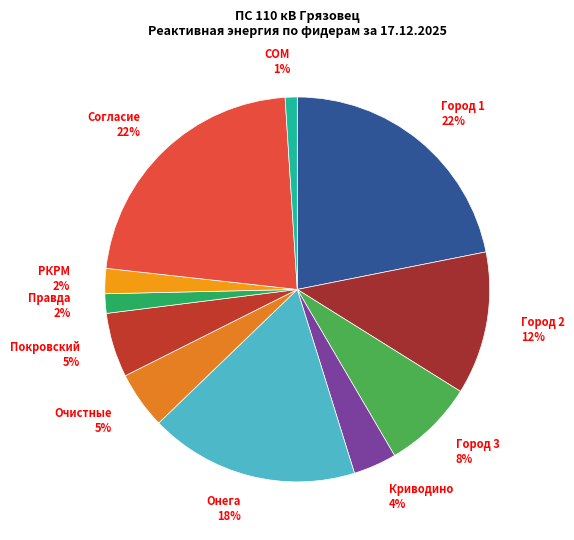

To the nearest percent, what is the average slice percentage?

9%